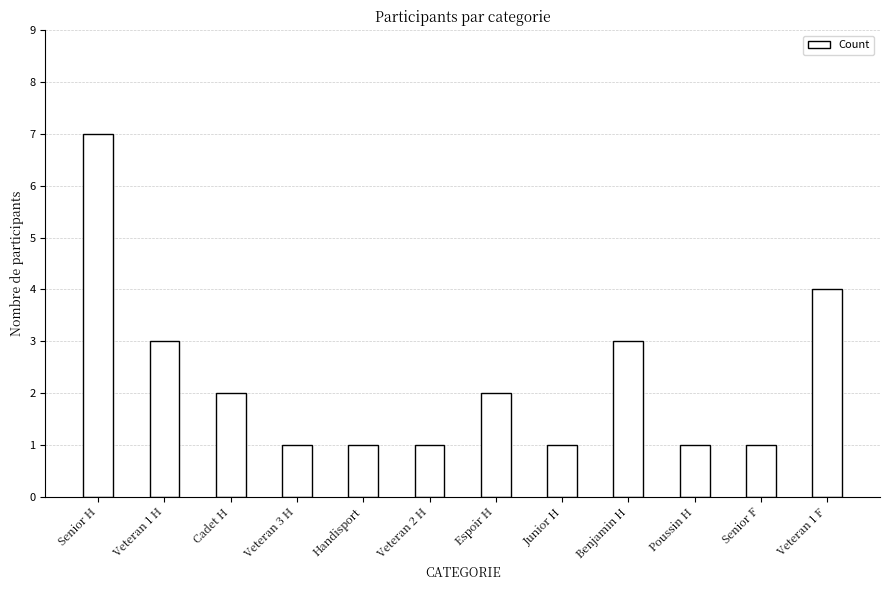

What is the label of the 4th bar from the left?

Veteran 3 H